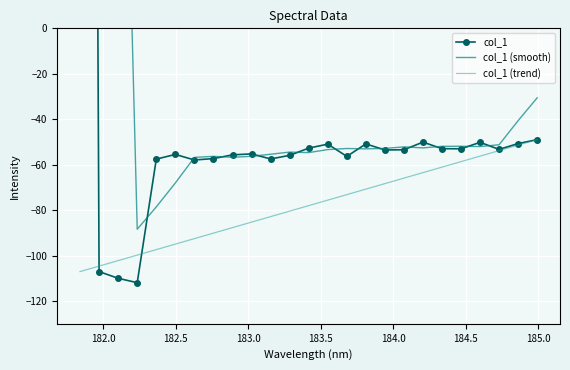

What are all the series names shown in the legend?

col_1, col_1 (smooth), col_1 (trend)